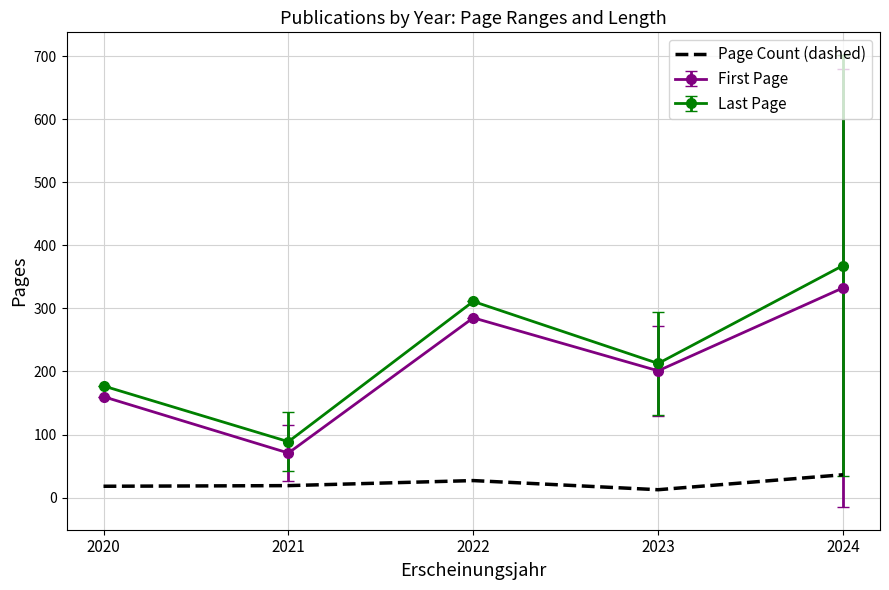

Rank the categories by Last Page value from highest to lowest.

2024, 2022, 2023, 2020, 2021